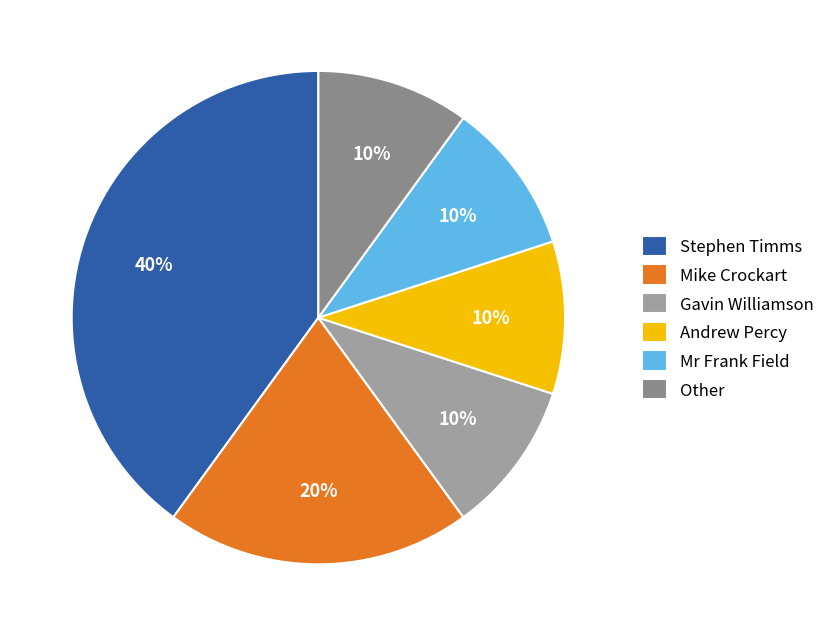

Combined, what portion of the pie is Mike Crockart and Mr Frank Field?

30.0%